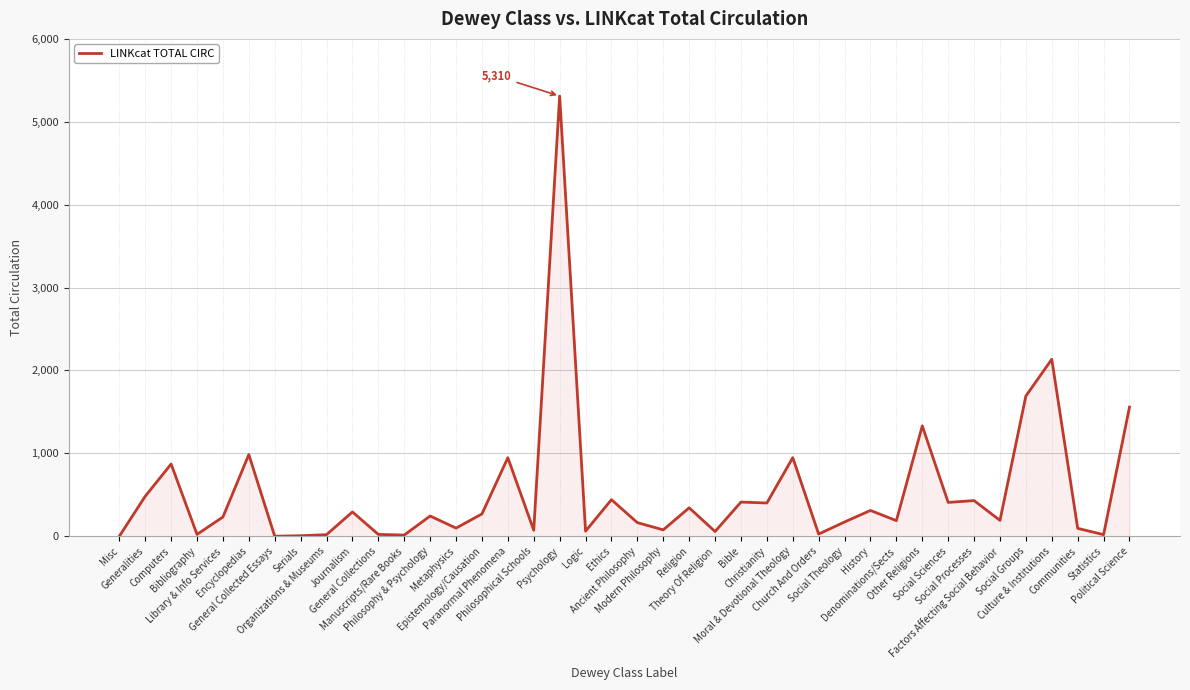

What is the approximate value at History, to the nearest 10?

310